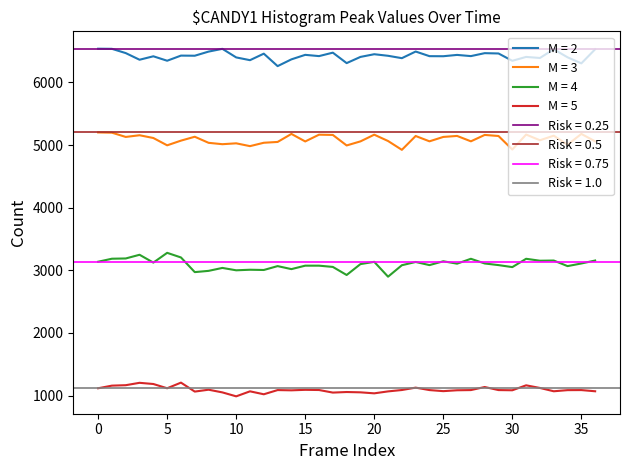

True or false: M = 3 and M = 5 cross at least once.

False